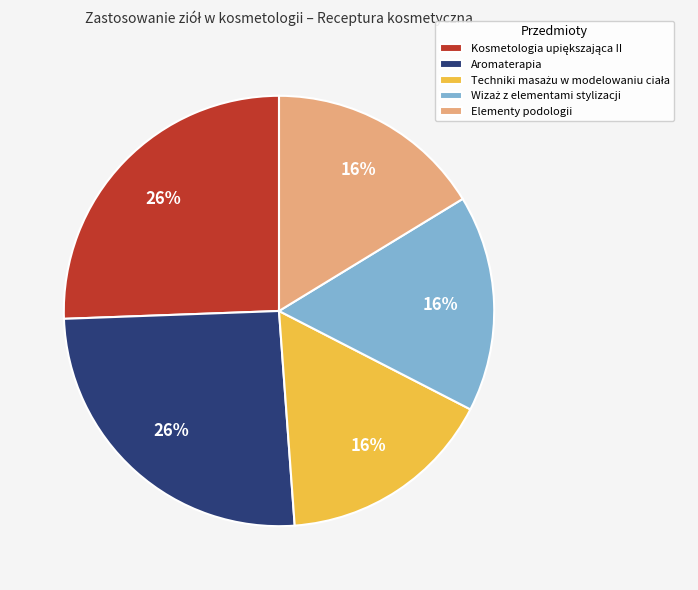

To the nearest percent, what is the average slice percentage?

20%